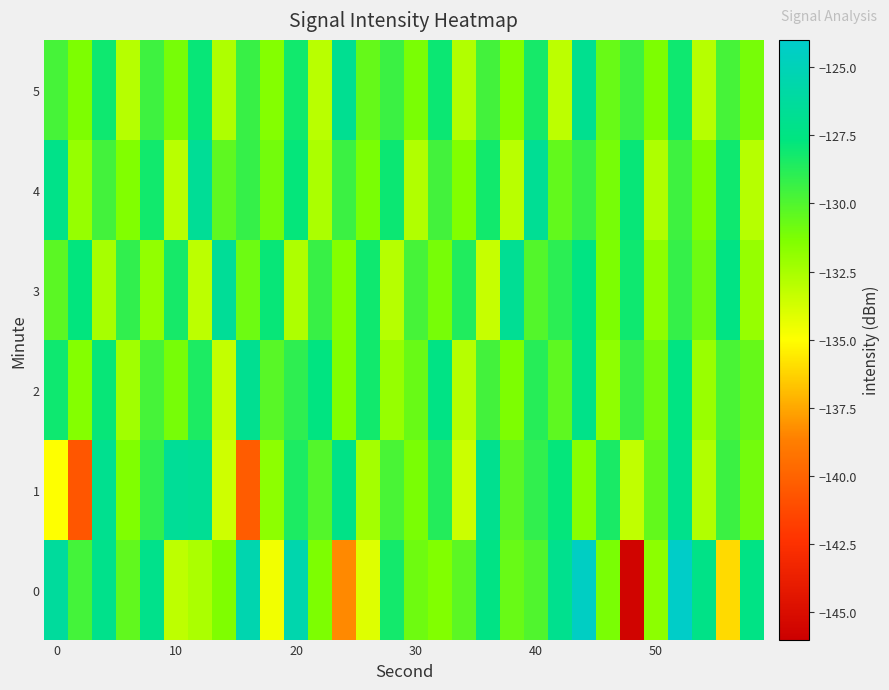

How many distinct data groups are displayed?

6